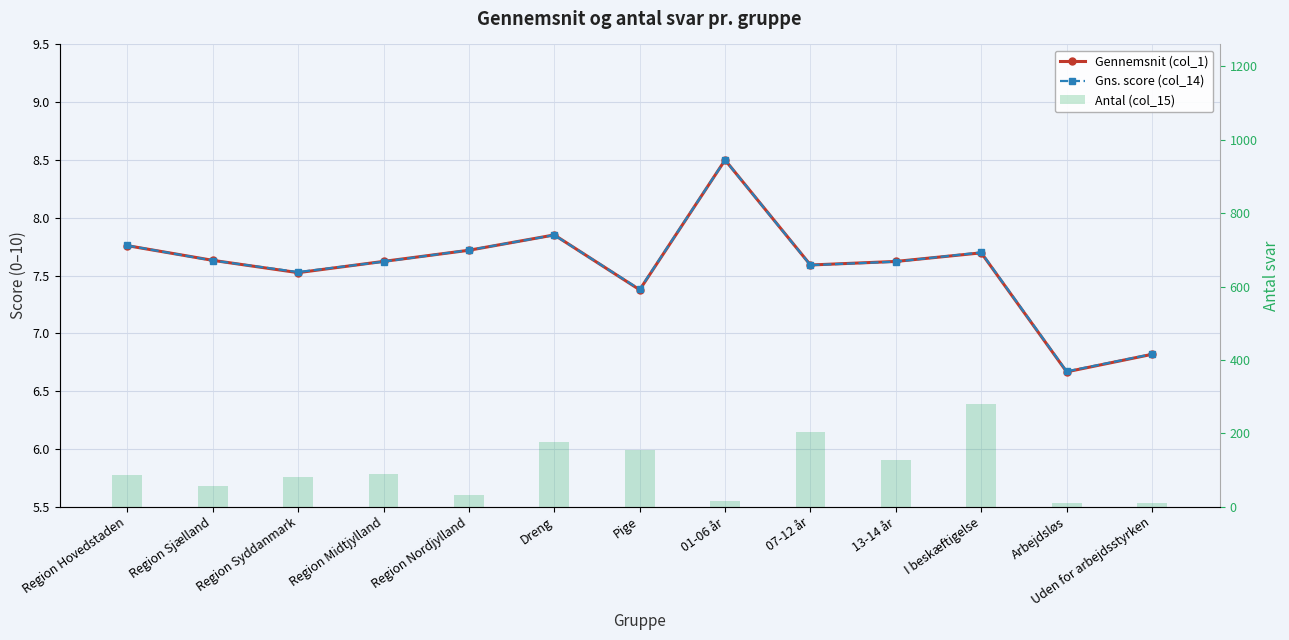

What is the label of the 3rd bar from the right?

I beskæftigelse